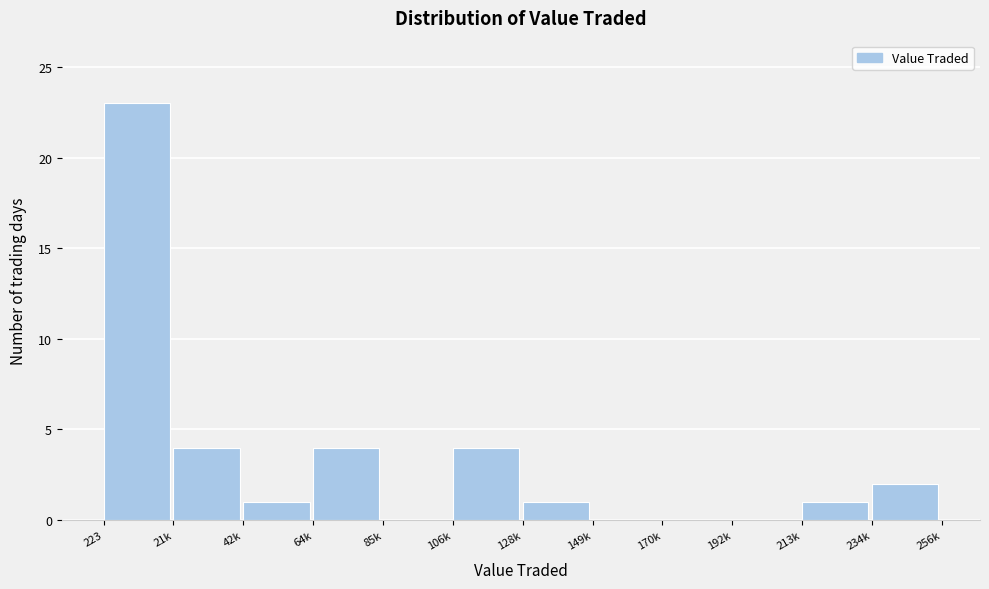

Reading left to right, transcribe all the data shown in this chart.

223=23	21k=4	42k=1	64k=4	85k=0	106k=4	128k=1	149k=0	170k=0	192k=0	213k=1	234k=2